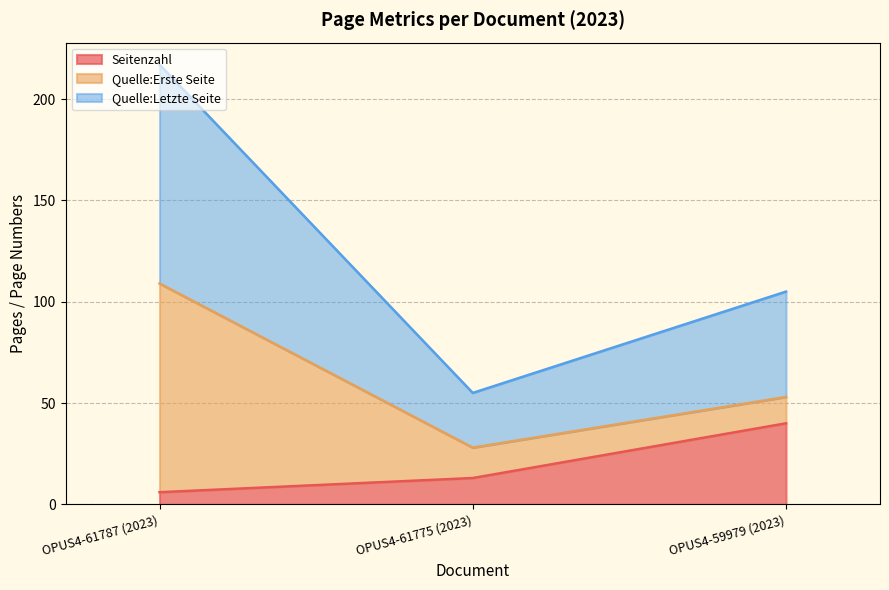

How many Seitenzahl values are between 6 and 40?

3